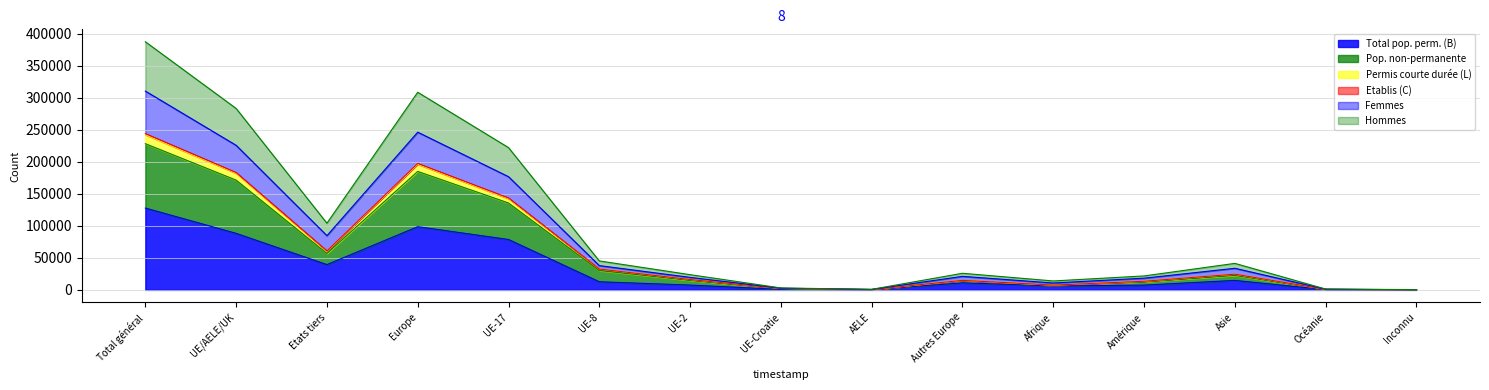

True or false: Femmes has a value of 279 at Inconnu.

True